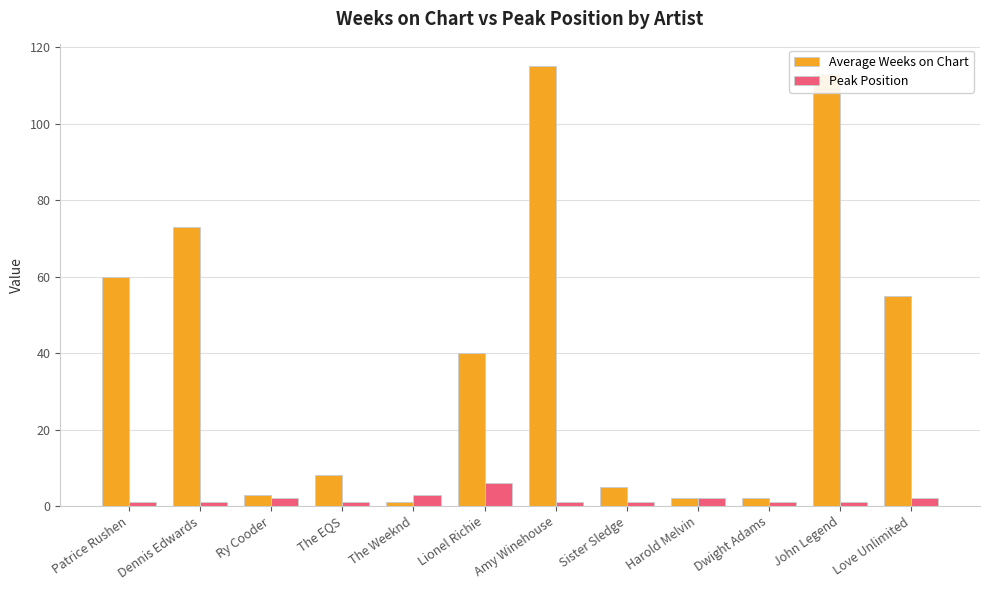

Reading left to right, extract all data points from this chart.

Average Weeks on Chart: Patrice Rushen=60	Dennis Edwards=73	Ry Cooder=3	The EQS=8	The Weeknd=1	Lionel Richie=40	Amy Winehouse=115	Sister Sledge=5	Harold Melvin=2	Dwight Adams=2	John Legend=113	Love Unlimited=55
Peak Position: Patrice Rushen=1	Dennis Edwards=1	Ry Cooder=2	The EQS=1	The Weeknd=3	Lionel Richie=6	Amy Winehouse=1	Sister Sledge=1	Harold Melvin=2	Dwight Adams=1	John Legend=1	Love Unlimited=2